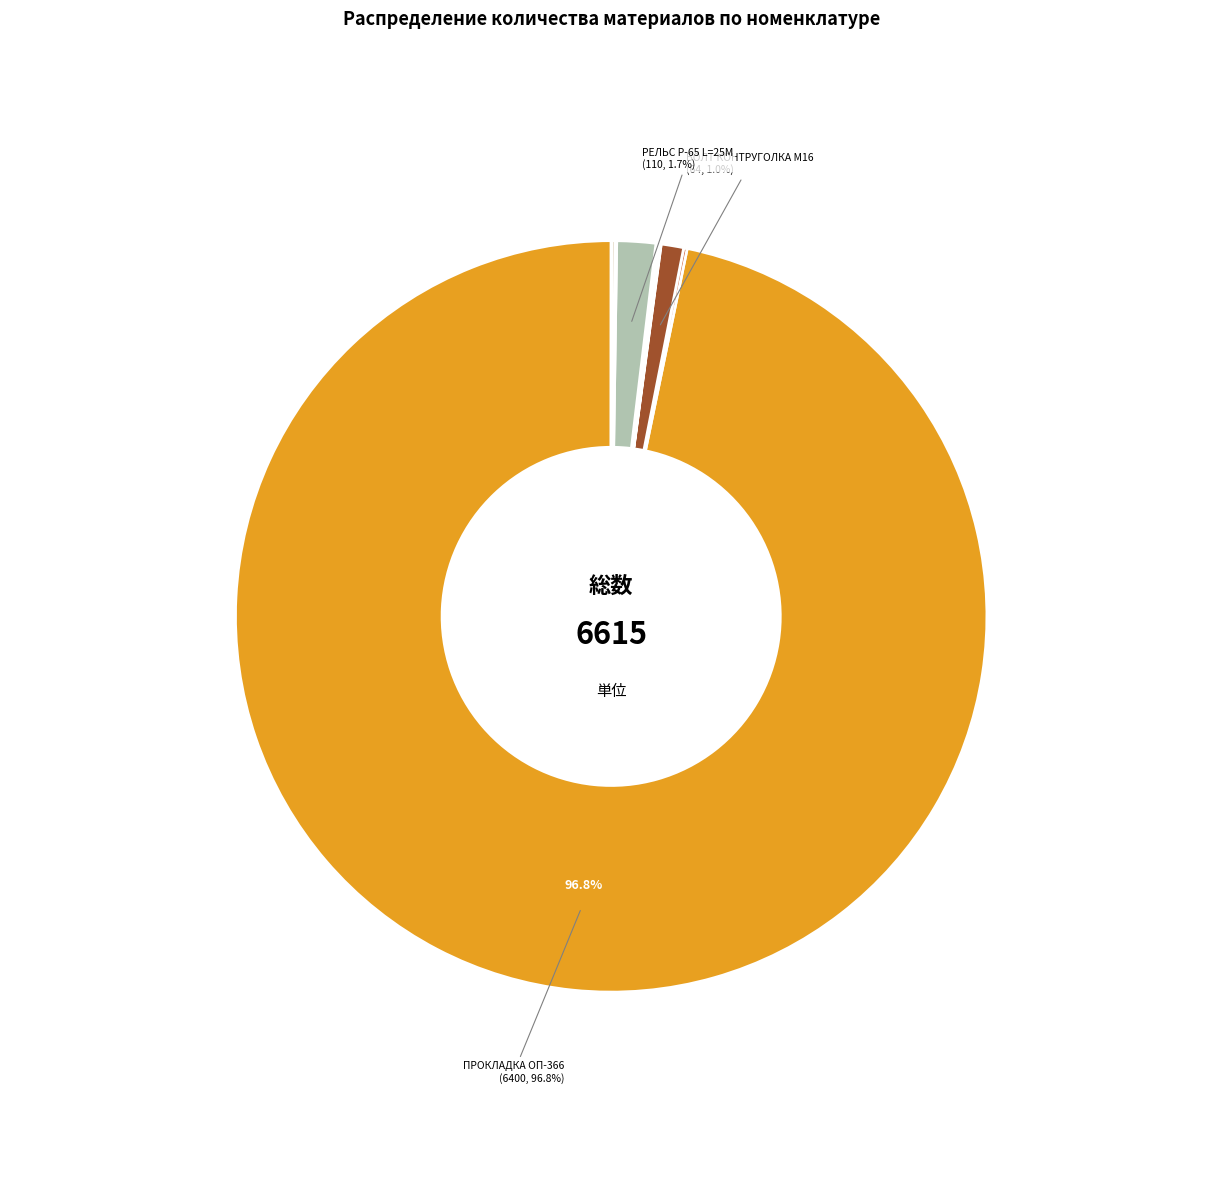

What is the largest slice in the pie chart?

ПРОКЛАДКА ОП-366